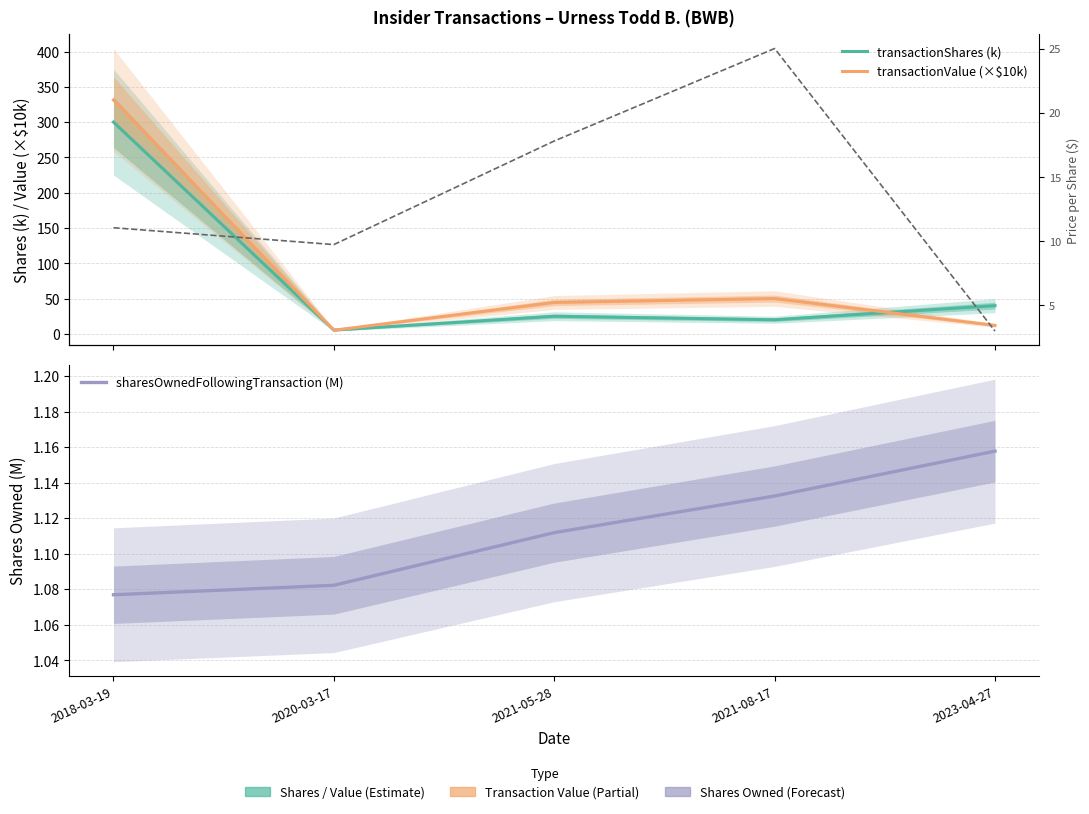

Is this an area chart (filled region under the line)?

No